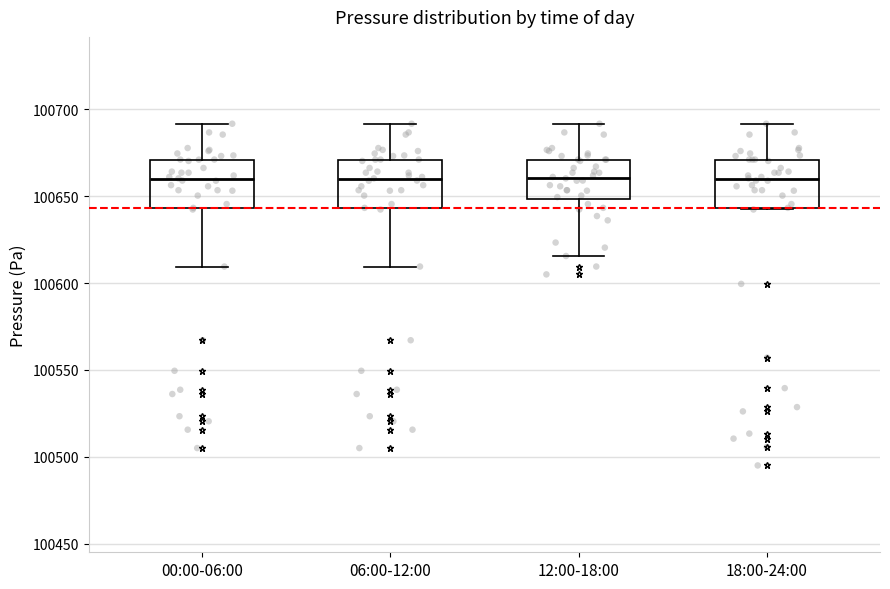

Reading left to right, read every box against the y-axis: the position of its median line, the range the box covers, and the ends of its whiskers. The values are not printed on the chart, so give them approximately, as read against the axis.

00:00-06:00: median 100660, box 100645 to 100670, whiskers 100610 to 100690
06:00-12:00: median 100660, box 100645 to 100670, whiskers 100610 to 100690
12:00-18:00: median 100660, box 100650 to 100670, whiskers 100615 to 100690
18:00-24:00: median 100660, box 100645 to 100670, whiskers 100640 to 100690